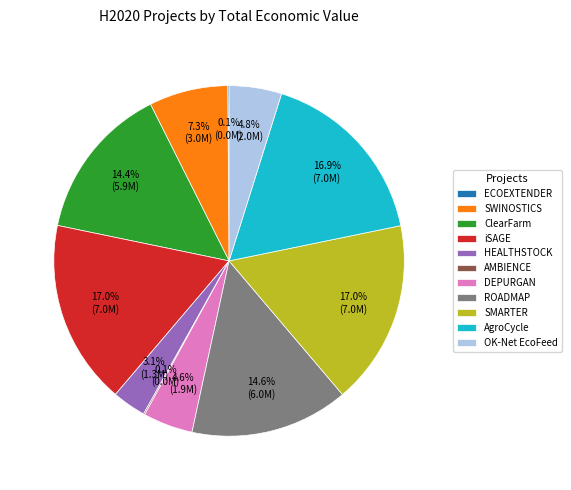

What portion of the pie excludes ROADMAP?

85.4%